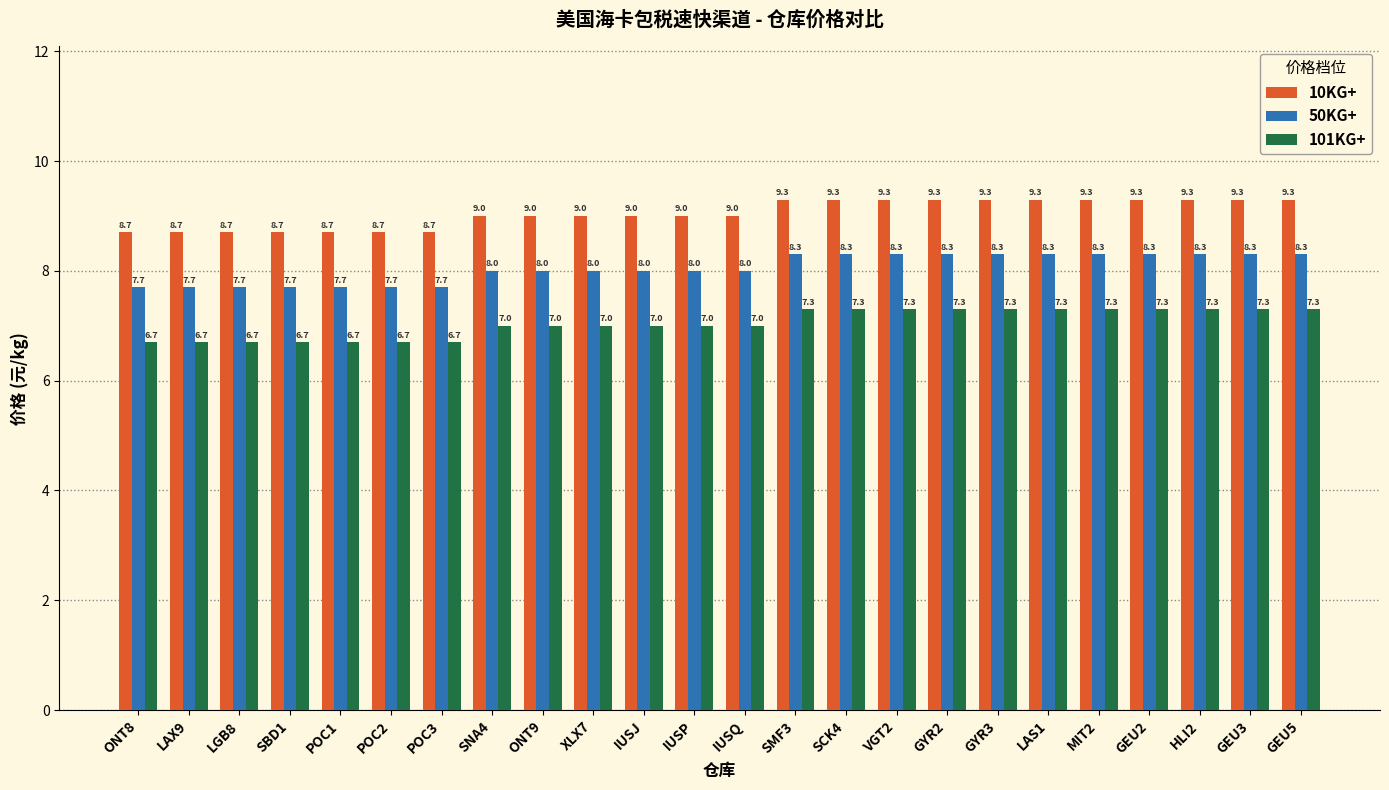

What is the sum of the 101KG+ values at SCK4 and VGT2?

14.6